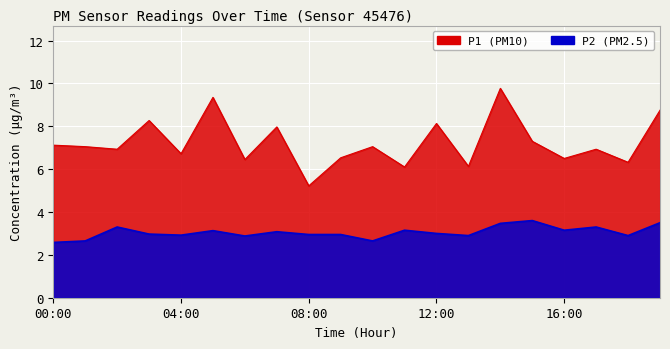

Which series has the largest range (max minus min)?

P1